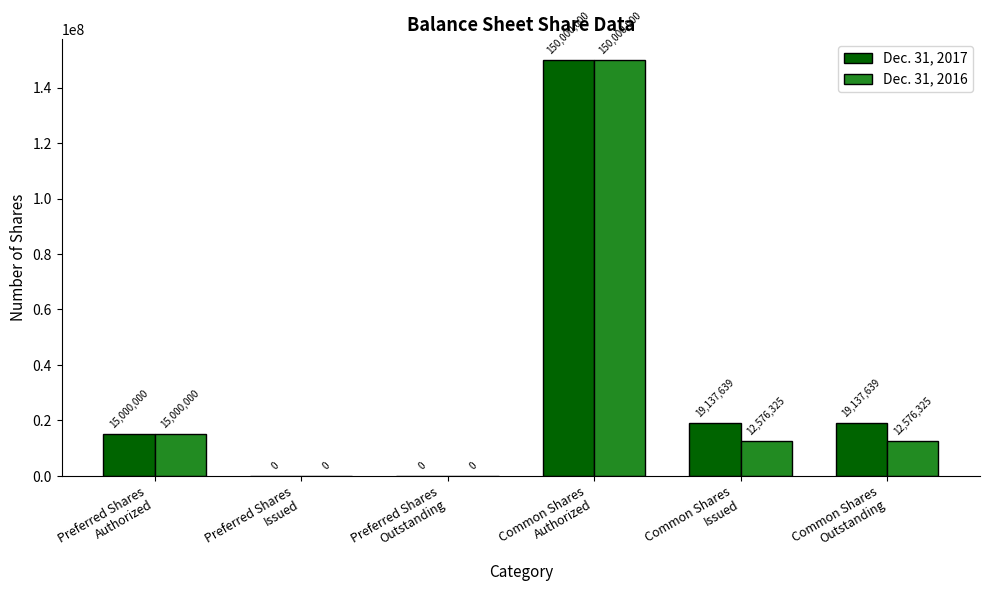

Count the number of categories in the chart.

6